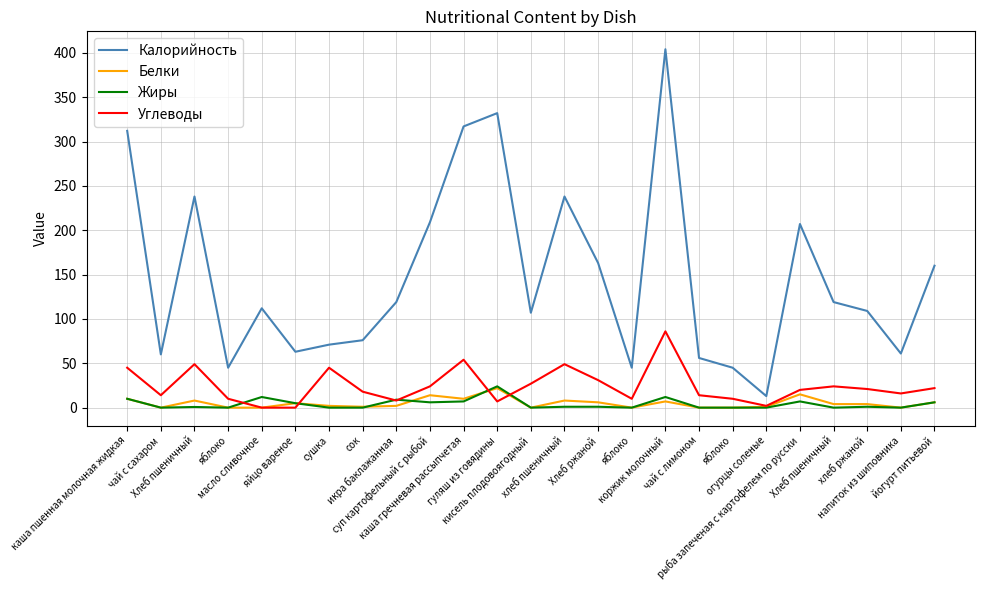

The value of Калорийность at йогурт питьевой is 90.4. True or false?

False